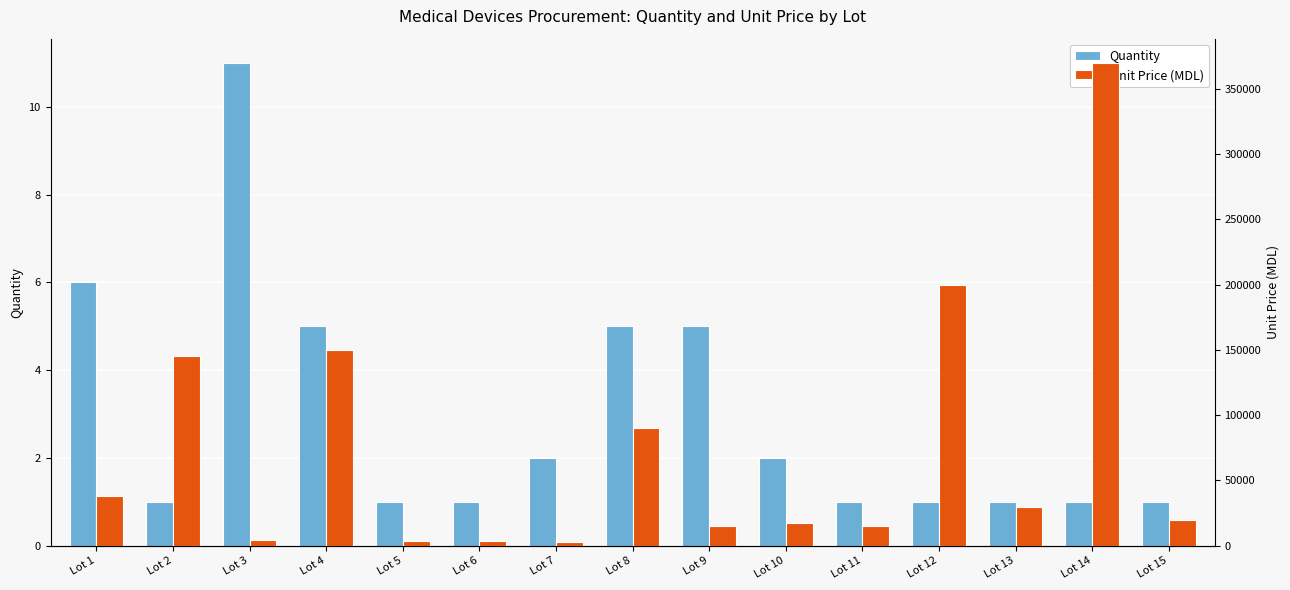

Rank the categories by Unit Price (MDL) value from highest to lowest.

Lot 14, Lot 12, Lot 4, Lot 2, Lot 8, Lot 1, Lot 13, Lot 15, Lot 10, Lot 9, Lot 11, Lot 3, Lot 5, Lot 6, Lot 7